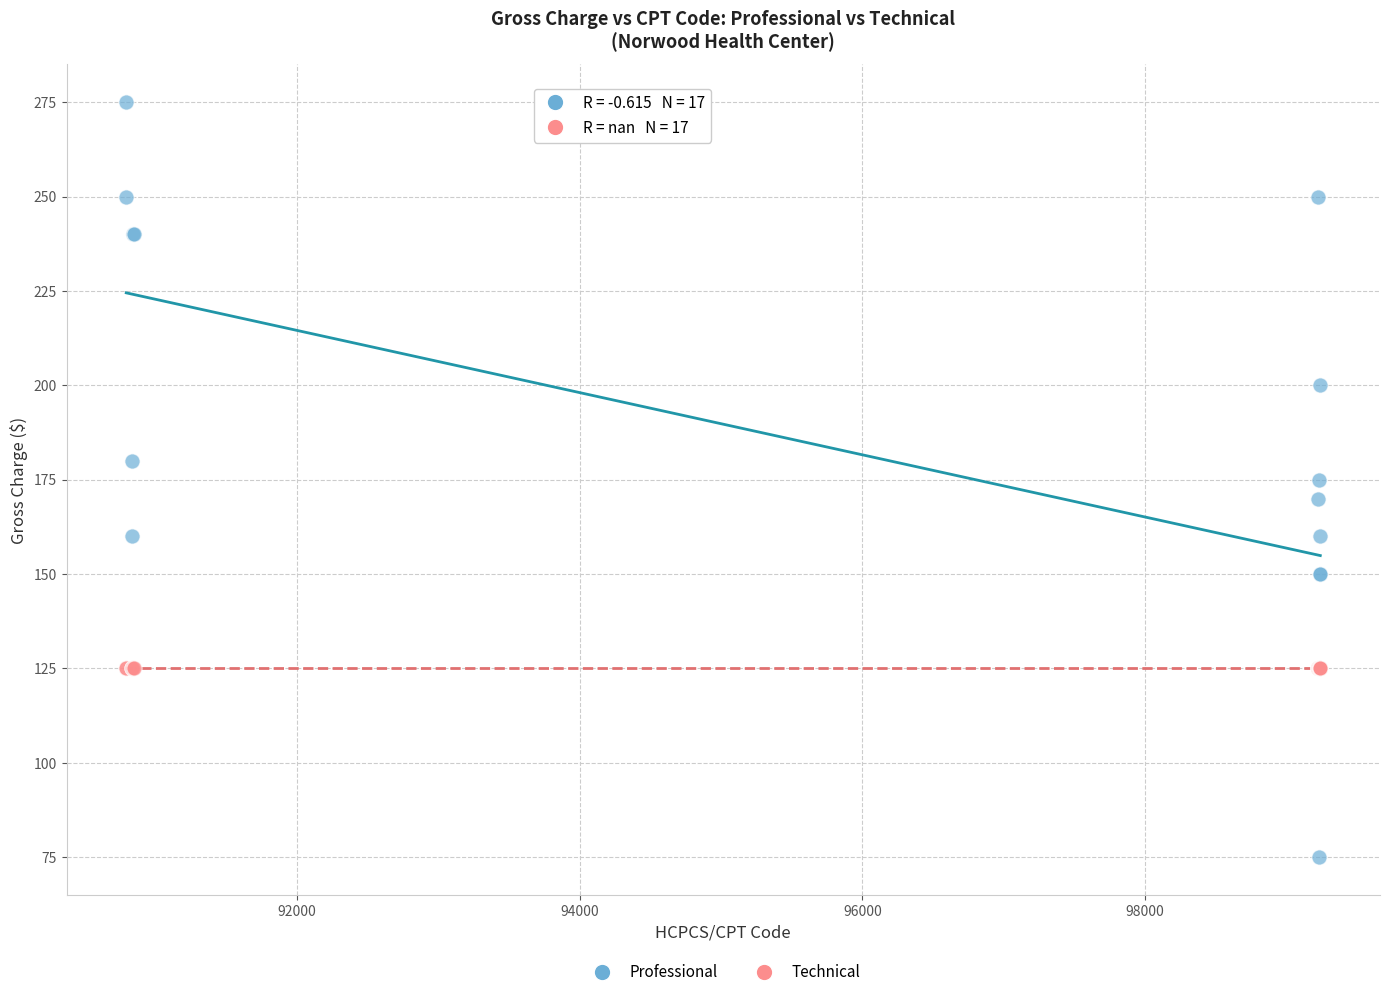

Which series contains the highest Y value?

Professional